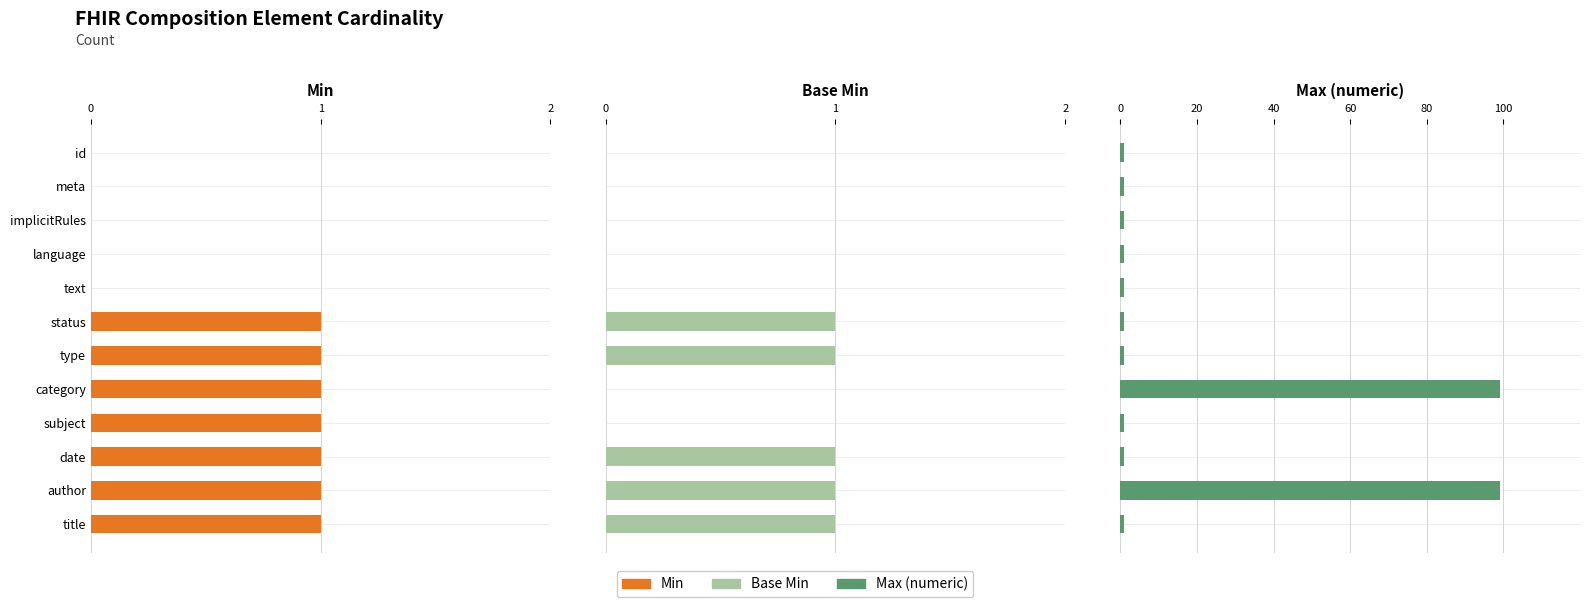

True or false: Base Min has a value of 0 at implicitRules.

False